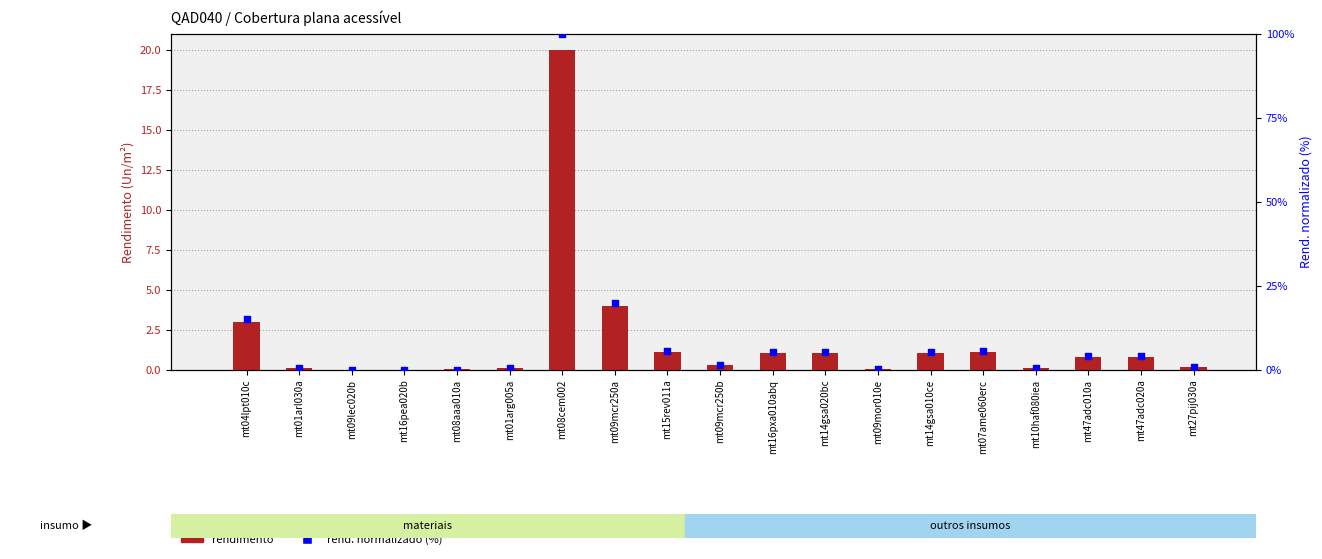

Which series has the largest total across all categories?

rend. normalizado (%)